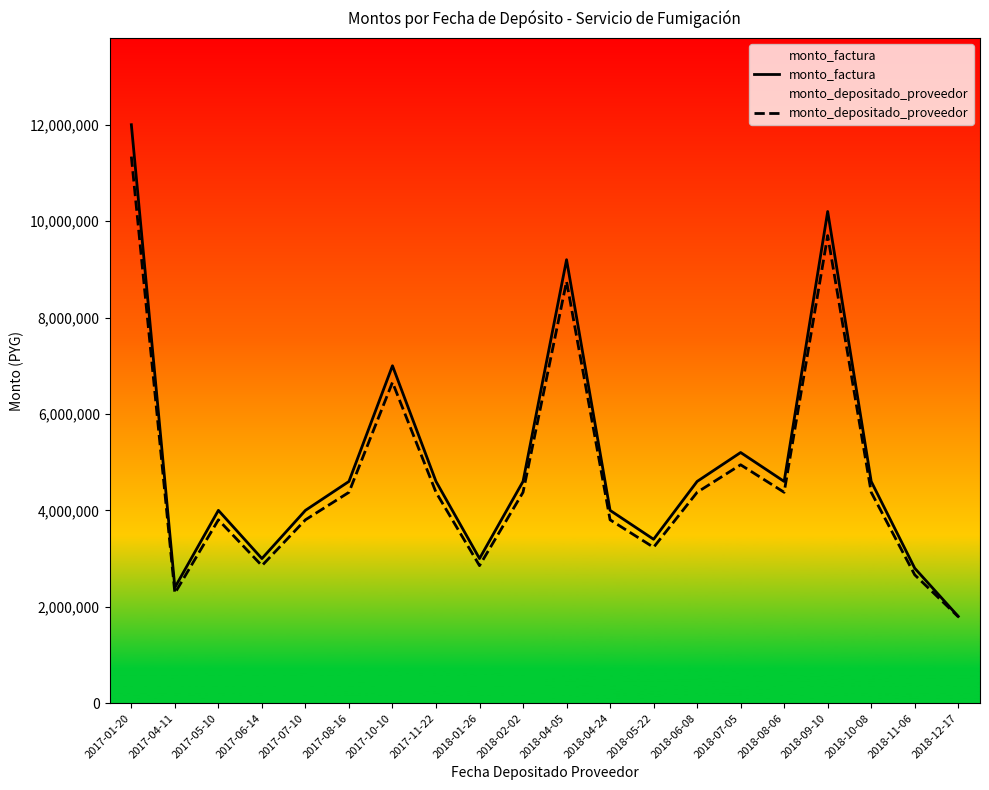

Is it true that monto_depositado_proveedor equals 4374516 at 2018-02-02?

True